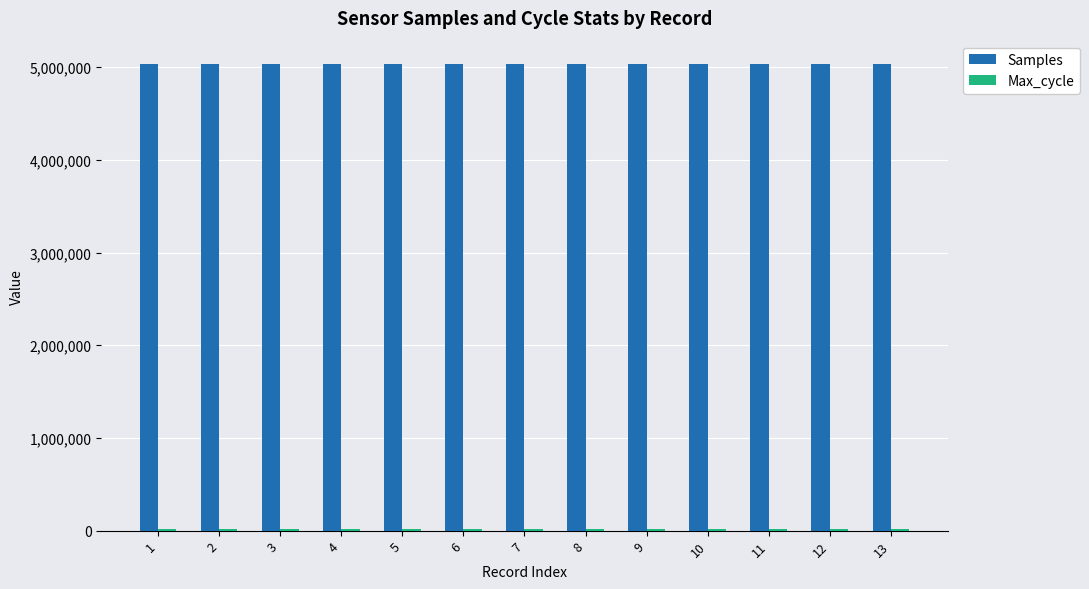

Which series has the widest spread of values?

Samples